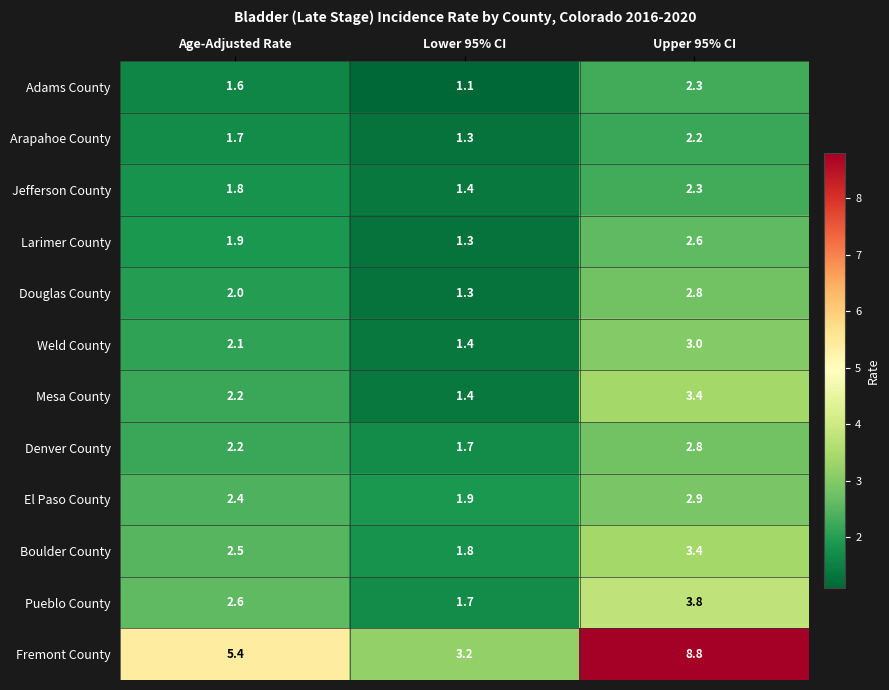

At which category is the sum across all series the highest?

Upper 95% CI